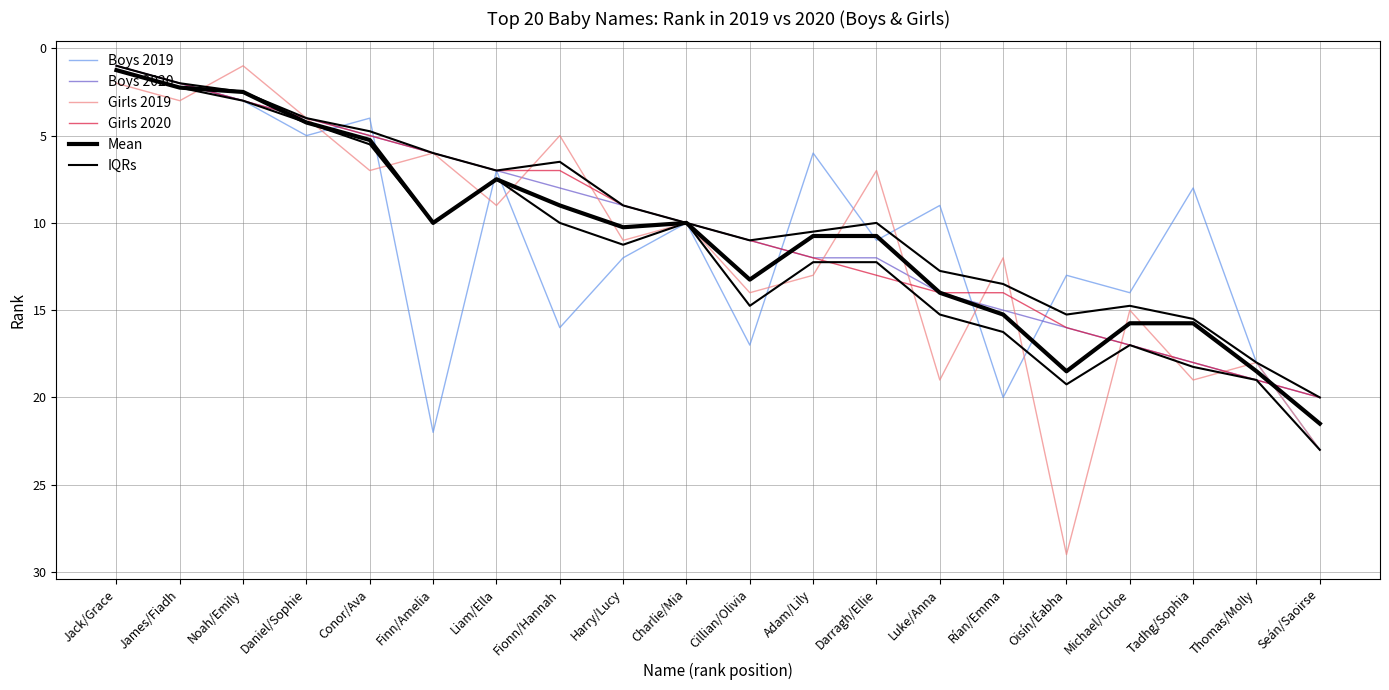

Does the chart display data point markers on the line(s)?

No